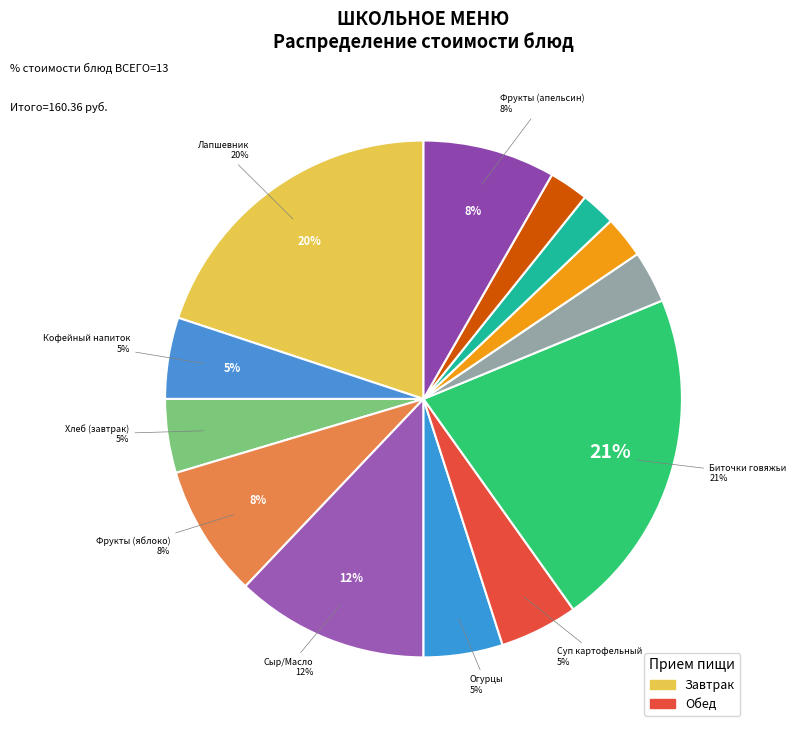

Count the number of slices in the pie.

13